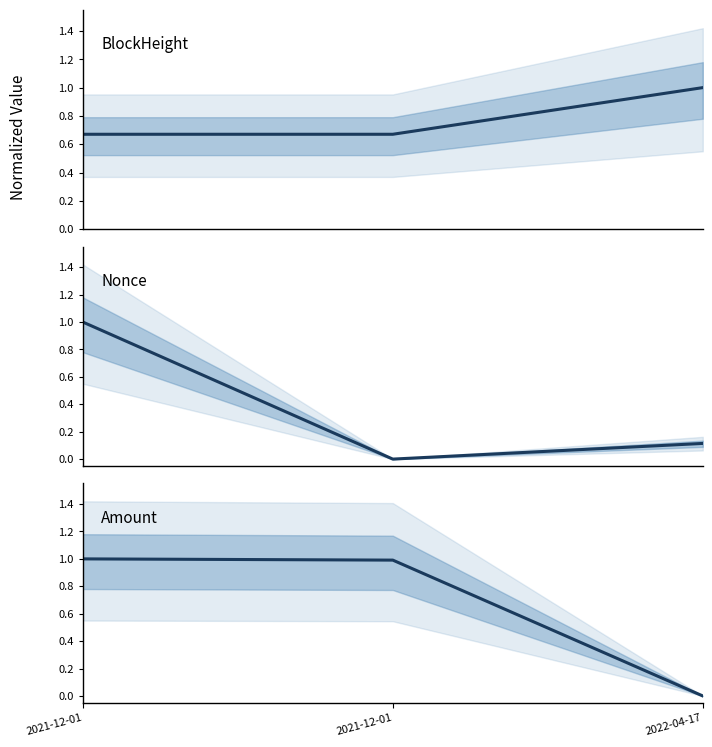

What is the difference between the highest and lowest values at 2021-12-01?

0.3